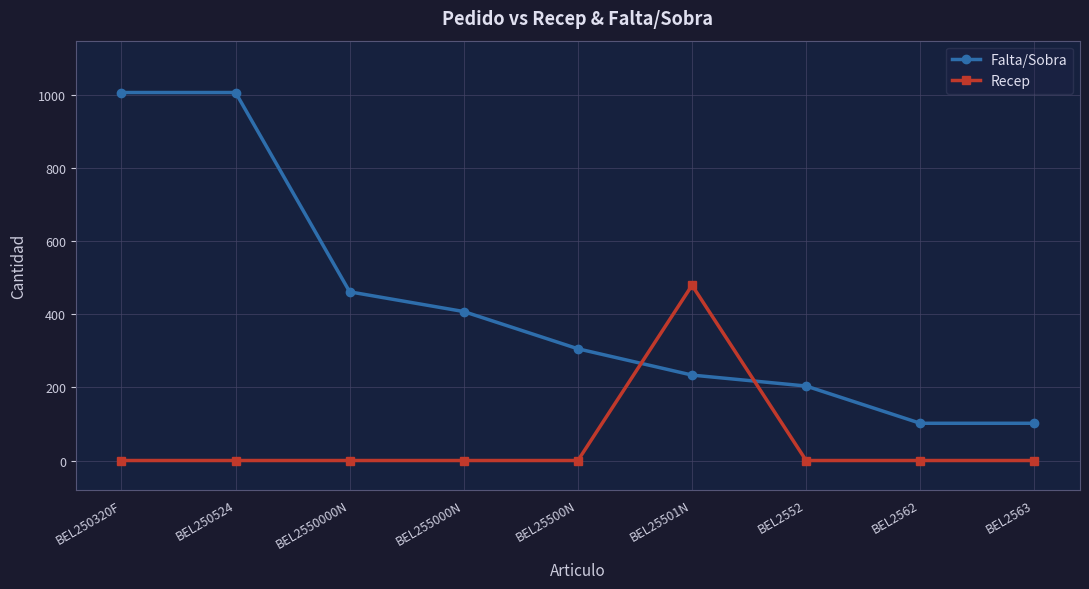

What is the difference between the maximum and minimum values in the Recep series?

480